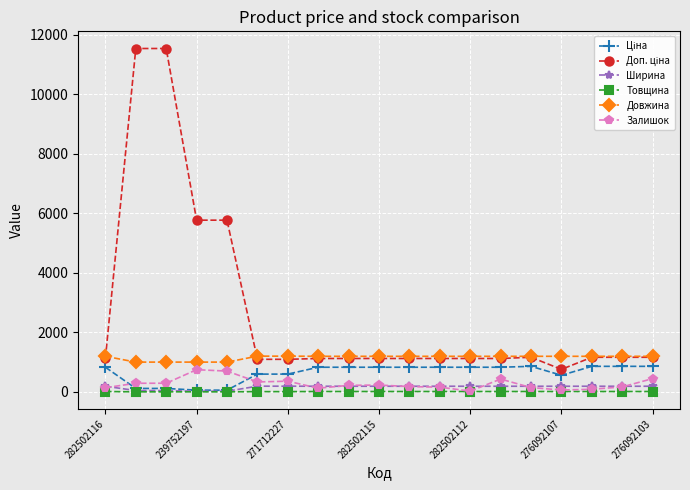

What is the value of the Довжина point at the 8th from the left?

1195.0